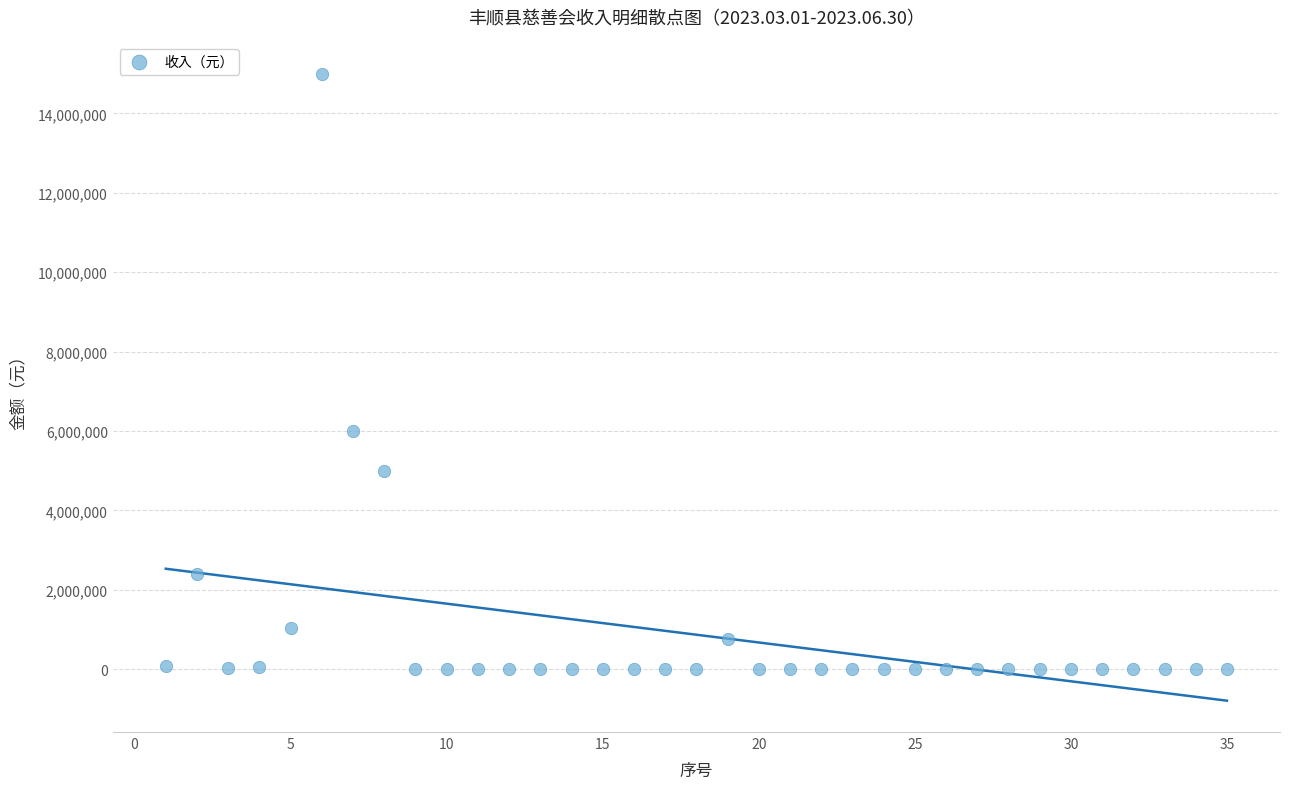

What is the range of Y values (max minus min)?

14999800.0